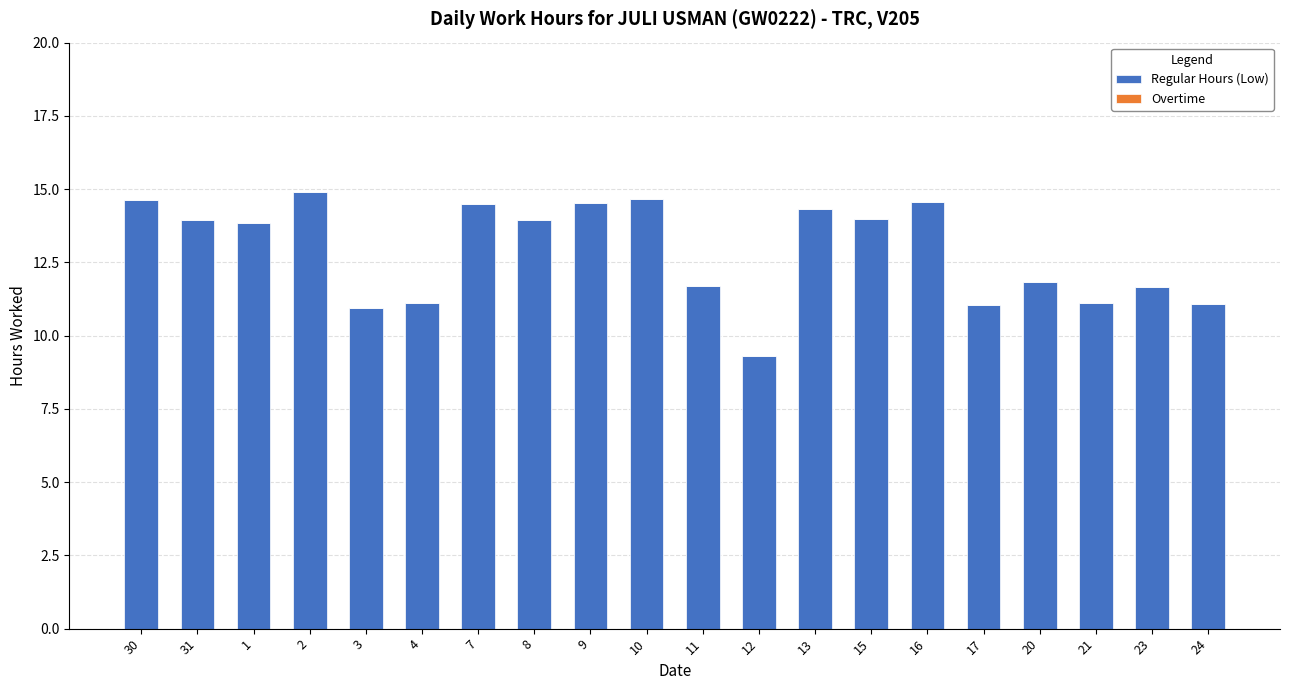

The chart shows a value of 11.8 at 20. True or false?

True